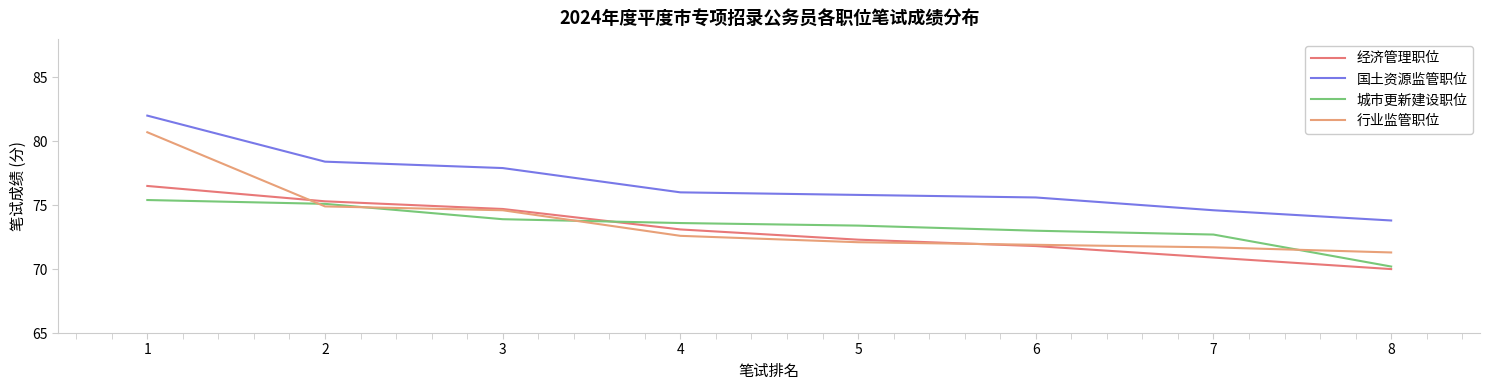

Which series has the largest total across all categories?

国土资源监管职位